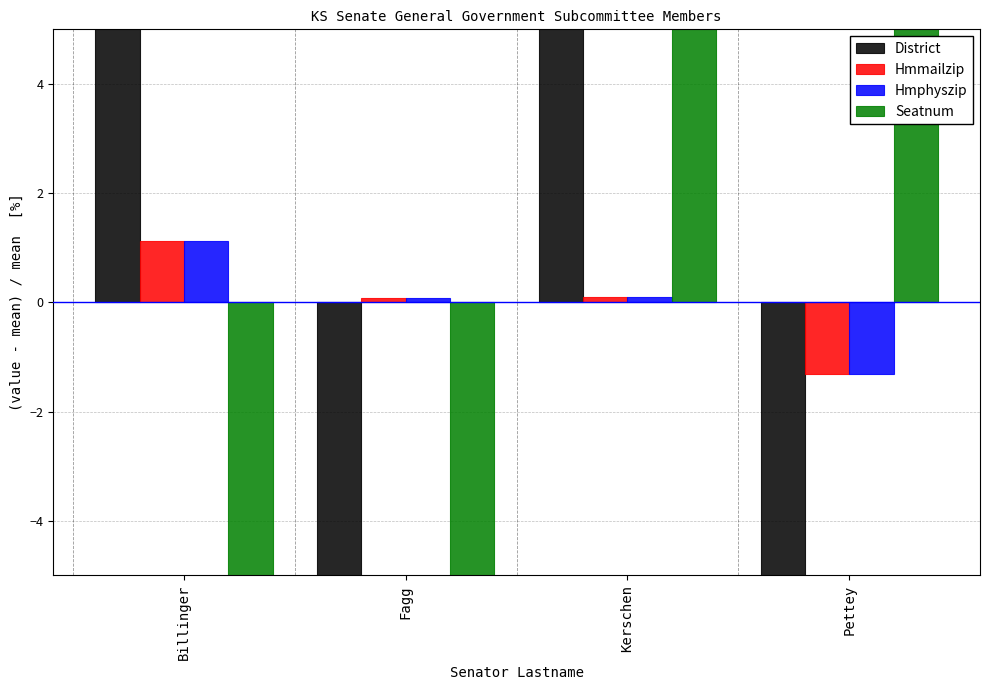

How many data points in Hmmailzip are less than 0?

1